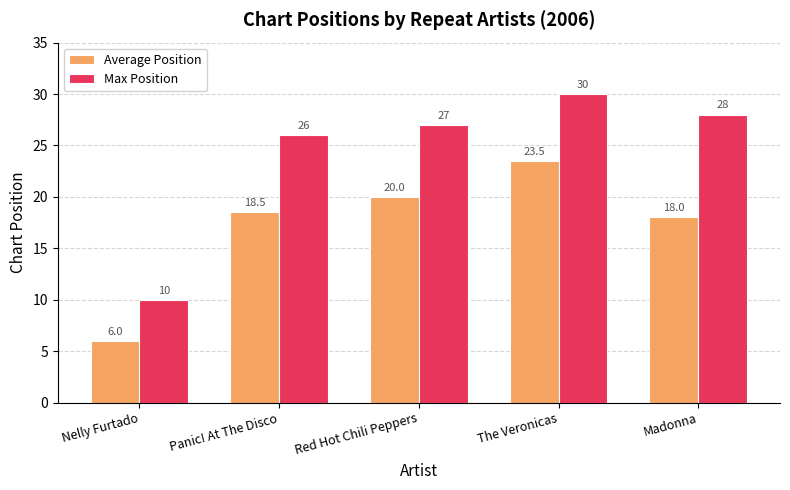

The value of Average Position at Madonna is 18.0. True or false?

True